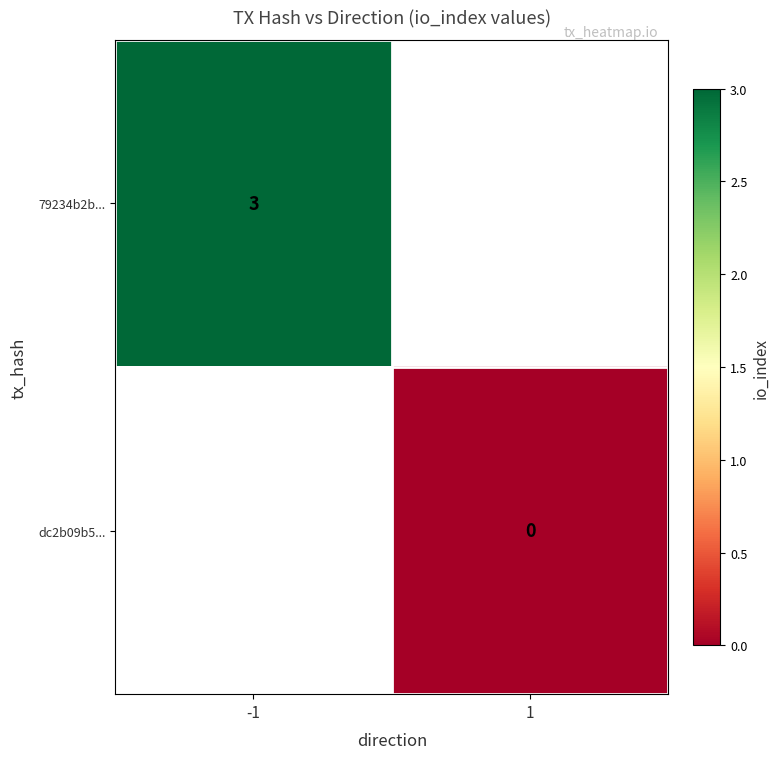

The 79234b2b... series shows 3 at -1. True or false?

True